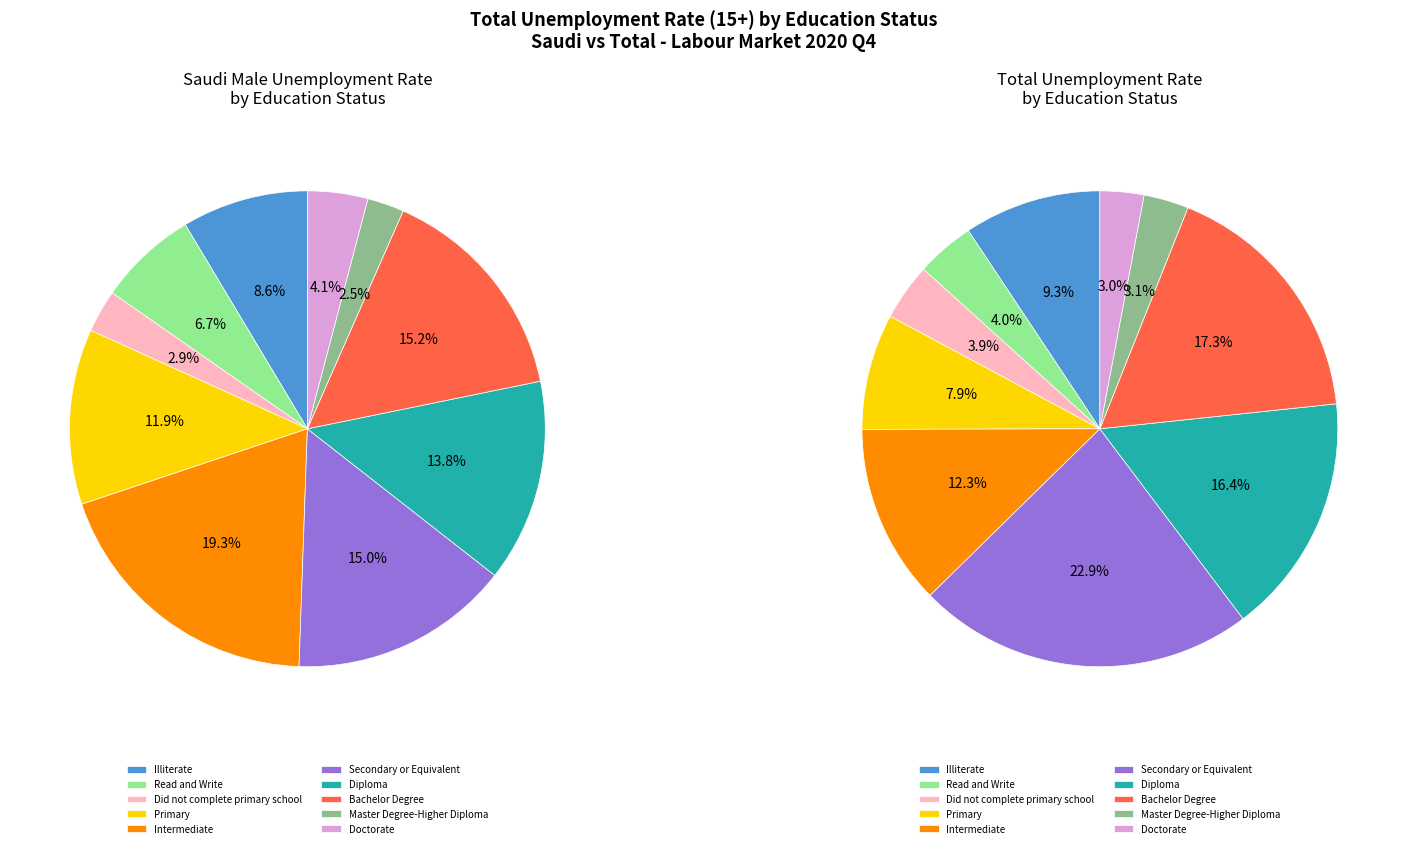

True or false: Secondary or Equivalent accounts for 1% of the total.

False